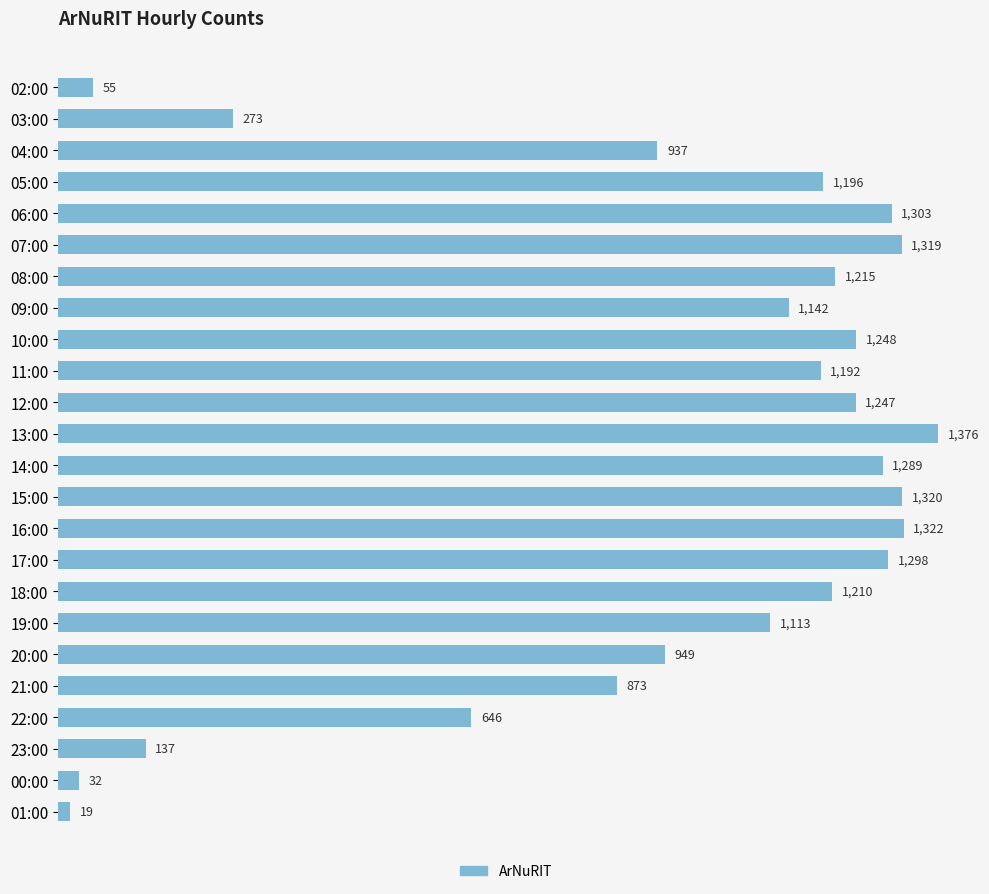

What is the smallest value displayed?

19